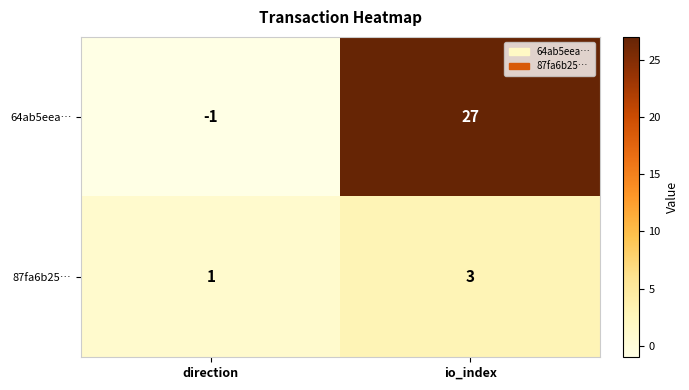

The 87fa6b25… series shows 4 at io_index. True or false?

False